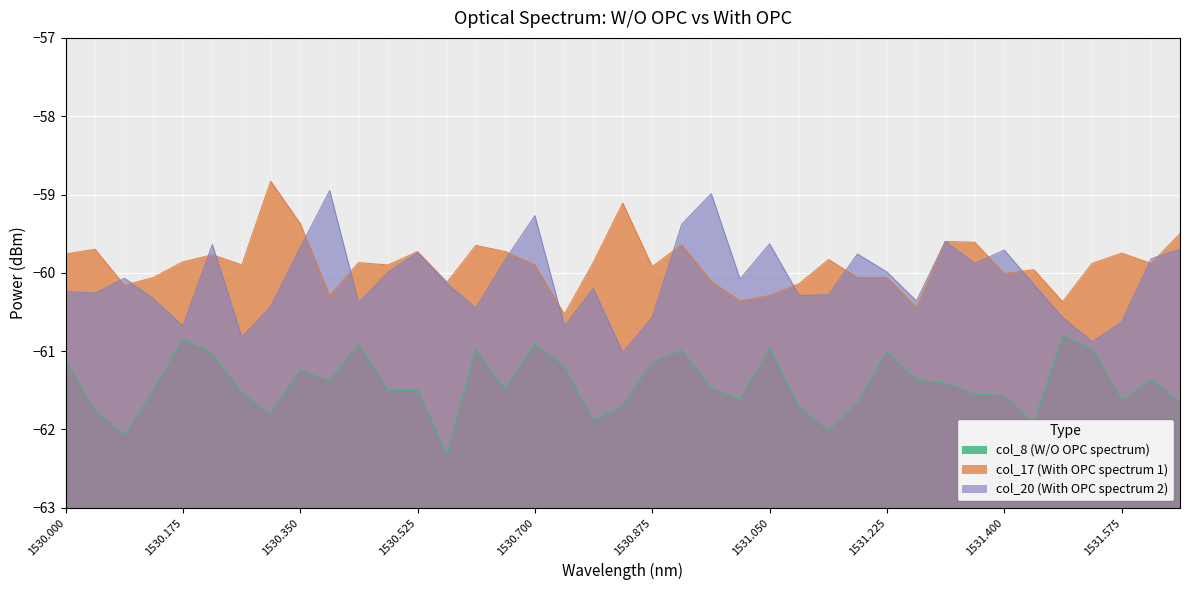

In col_8 (W/O OPC spectrum), how many points are lower than both neighbors (excluding endpoints)?

10